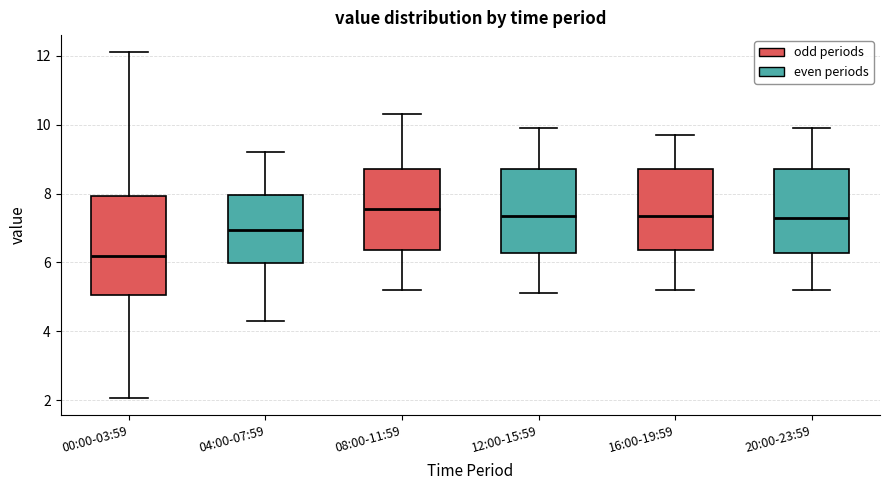

Reading left to right, read every box against the y-axis: the position of its median line, the range the box covers, and the ends of its whiskers. The values are not printed on the chart, so give them approximately, as read against the axis.

00:00-03:59: median 6.2, box 5.0 to 8.0, whiskers 2.0 to 12.2
04:00-07:59: median 7.0, box 6.0 to 8.0, whiskers 4.4 to 9.2
08:00-11:59: median 7.6, box 6.4 to 8.8, whiskers 5.2 to 10.4
12:00-15:59: median 7.4, box 6.2 to 8.8, whiskers 5.2 to 10.0
16:00-19:59: median 7.4, box 6.4 to 8.8, whiskers 5.2 to 9.8
20:00-23:59: median 7.4, box 6.2 to 8.8, whiskers 5.2 to 10.0